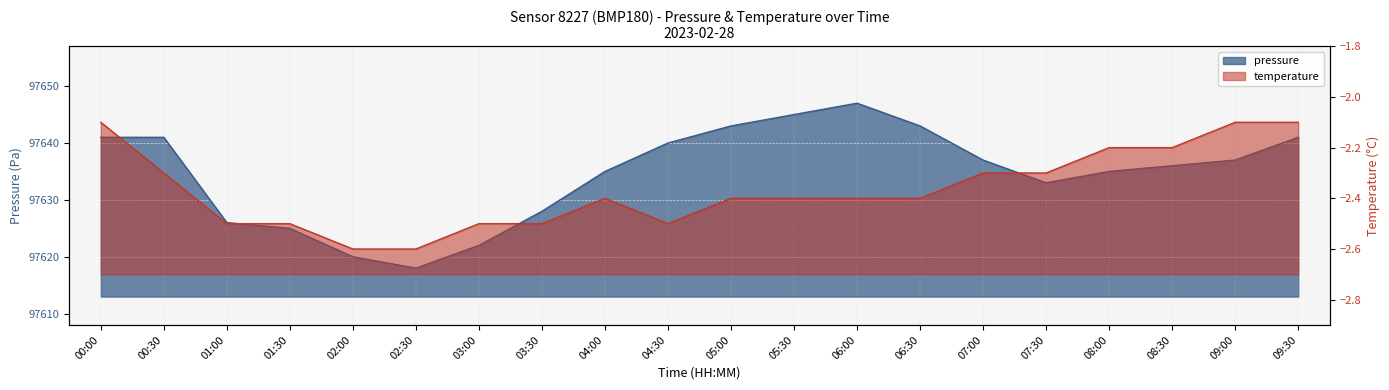

Which category has the highest value in the pressure series?

06:00